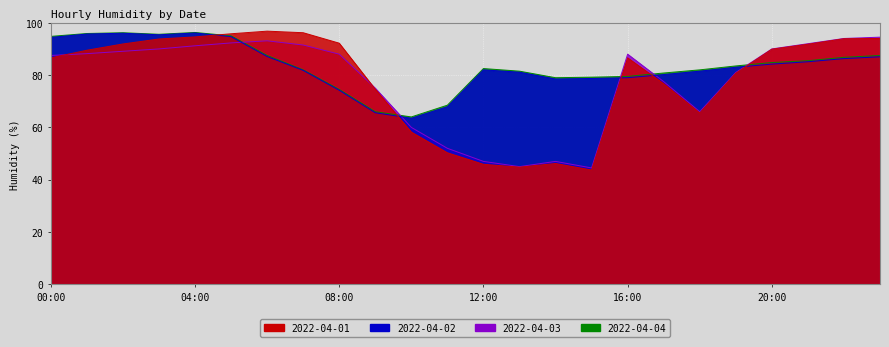

Which label corresponds to the smallest value in the chart?

15:00